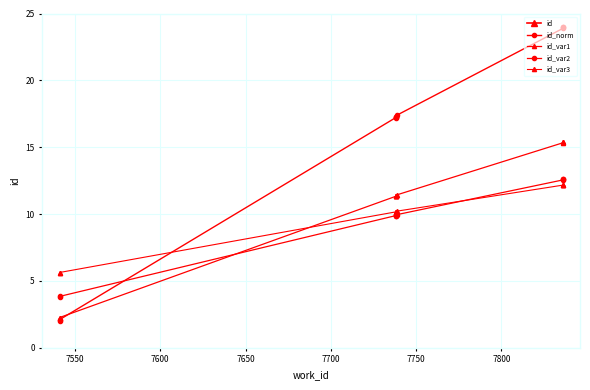

Which series has the largest range (max minus min)?

id